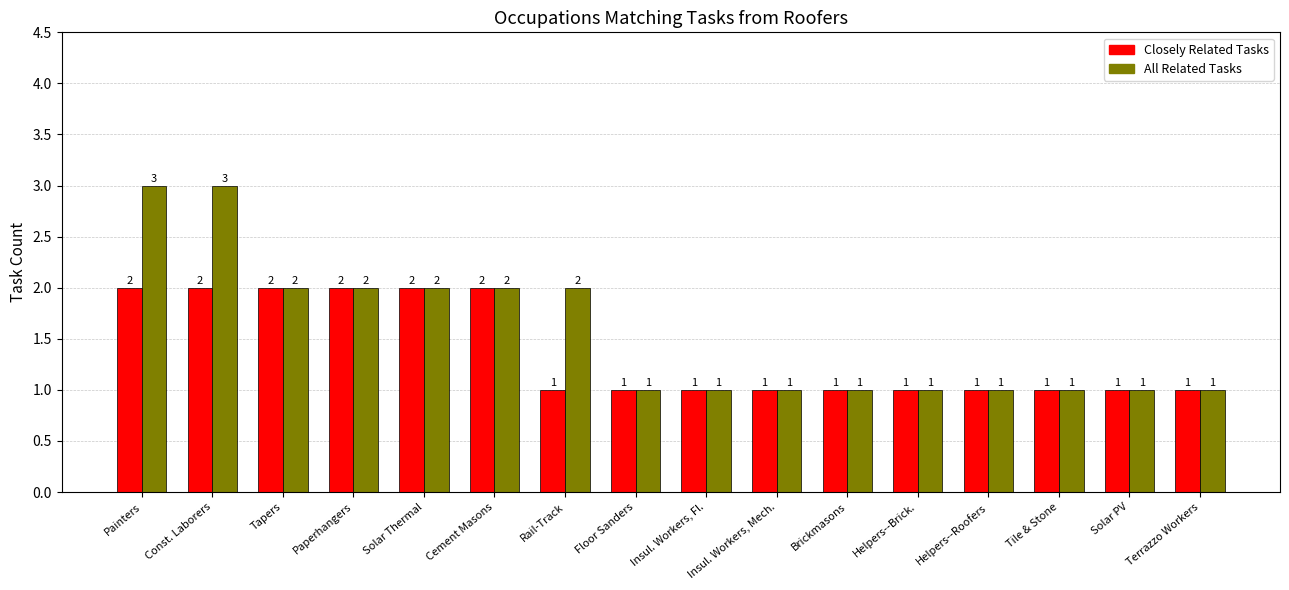

How many All Related Tasks values are between 1 and 2?

14